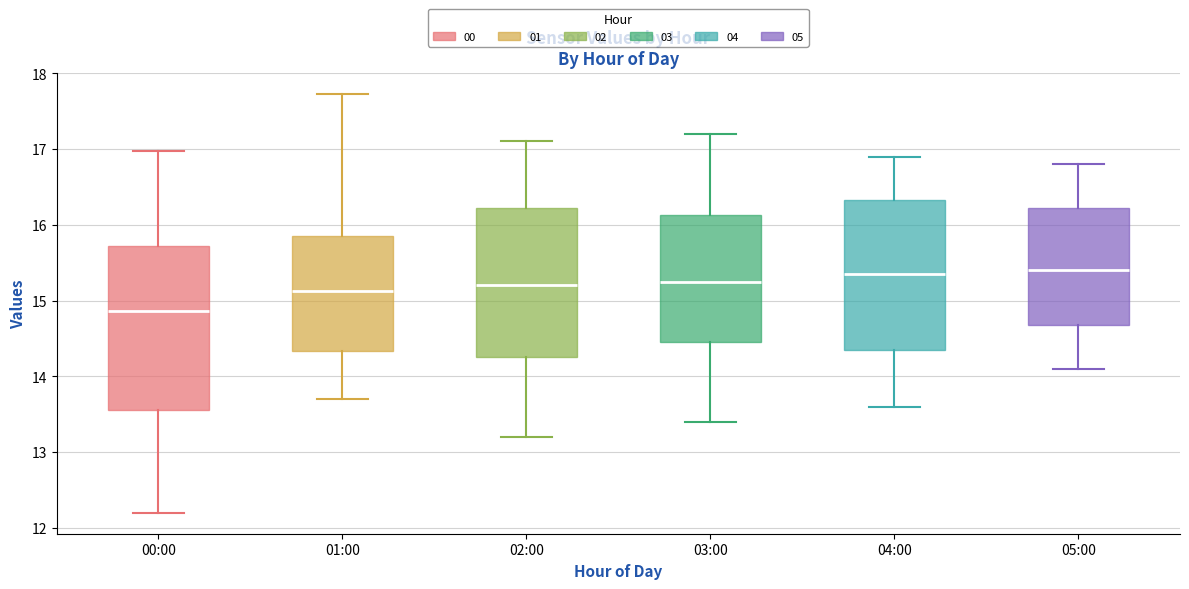

Reading left to right, read every box against the y-axis: the position of its median line, the range the box covers, and the ends of its whiskers. The values are not printed on the chart, so give them approximately, as read against the axis.

00:00: median 14.9, box 13.6 to 15.7, whiskers 12.2 to 17.0
01:00: median 15.1, box 14.3 to 15.8, whiskers 13.7 to 17.7
02:00: median 15.2, box 14.3 to 16.2, whiskers 13.2 to 17.1
03:00: median 15.3, box 14.5 to 16.1, whiskers 13.4 to 17.2
04:00: median 15.4, box 14.4 to 16.3, whiskers 13.6 to 16.9
05:00: median 15.4, box 14.7 to 16.2, whiskers 14.1 to 16.8